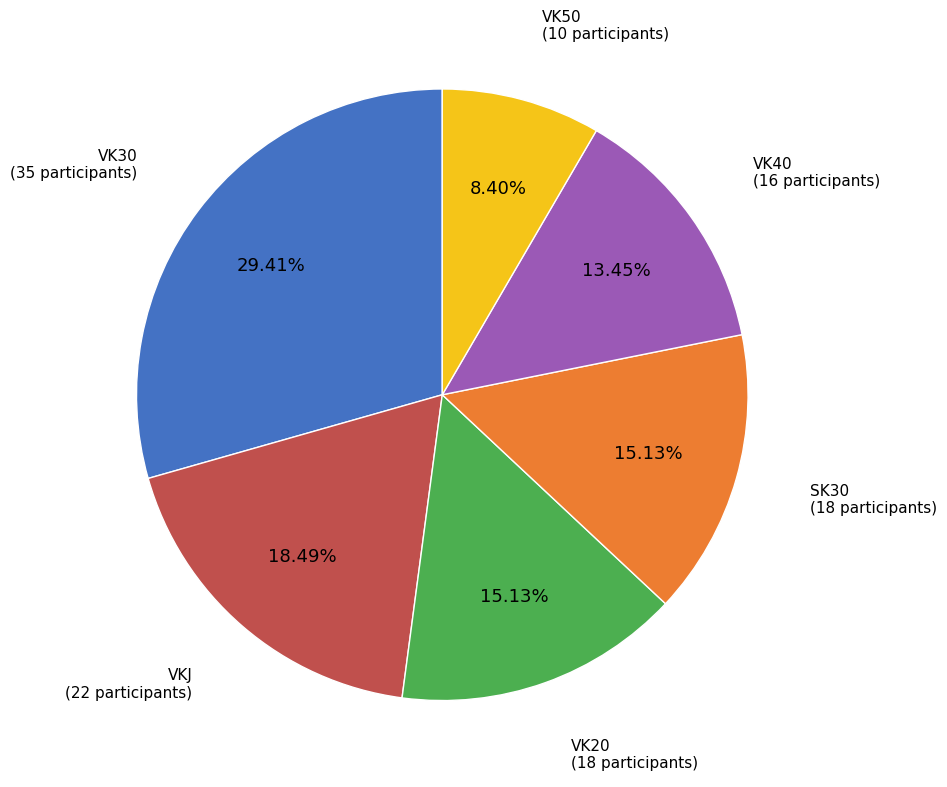

Does VK40 represent more than half of the total?

No